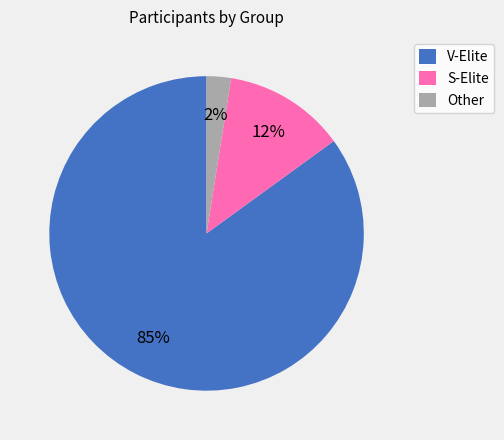

How many slices are in this pie chart?

3